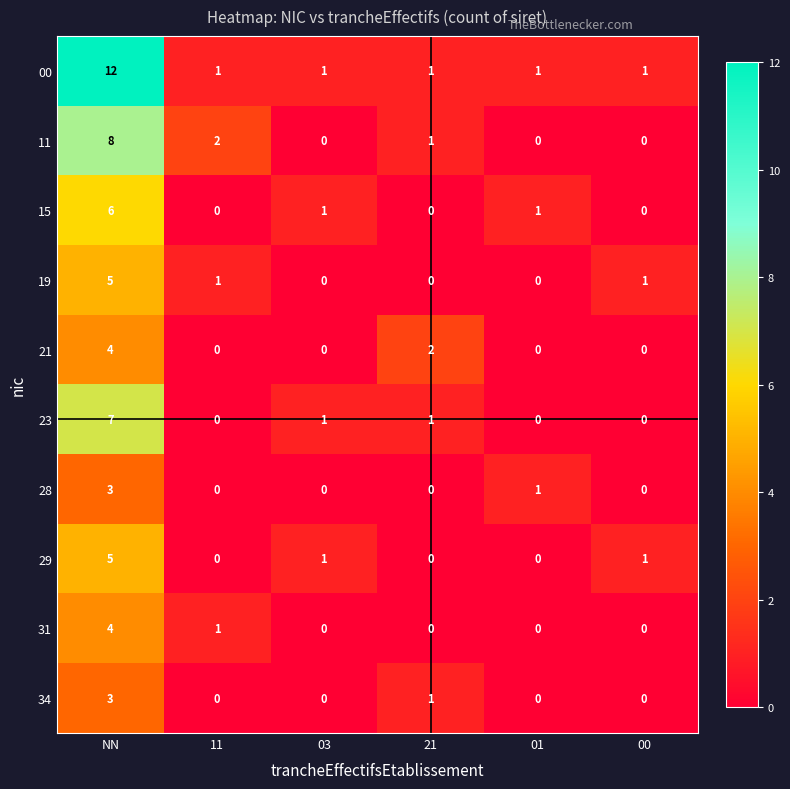

Between 21 and 01, which series saw the biggest shift?

21